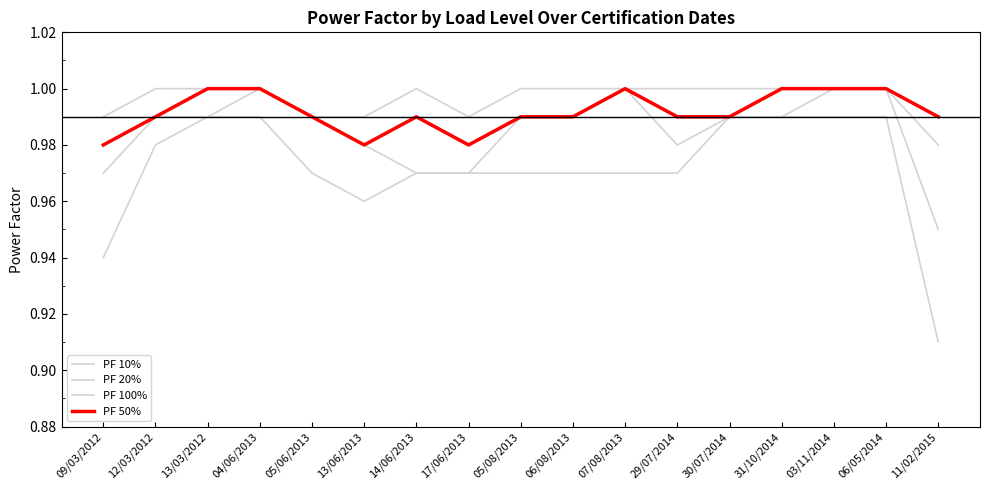

True or false: PF 100% has more than 0 interior local peaks.

True